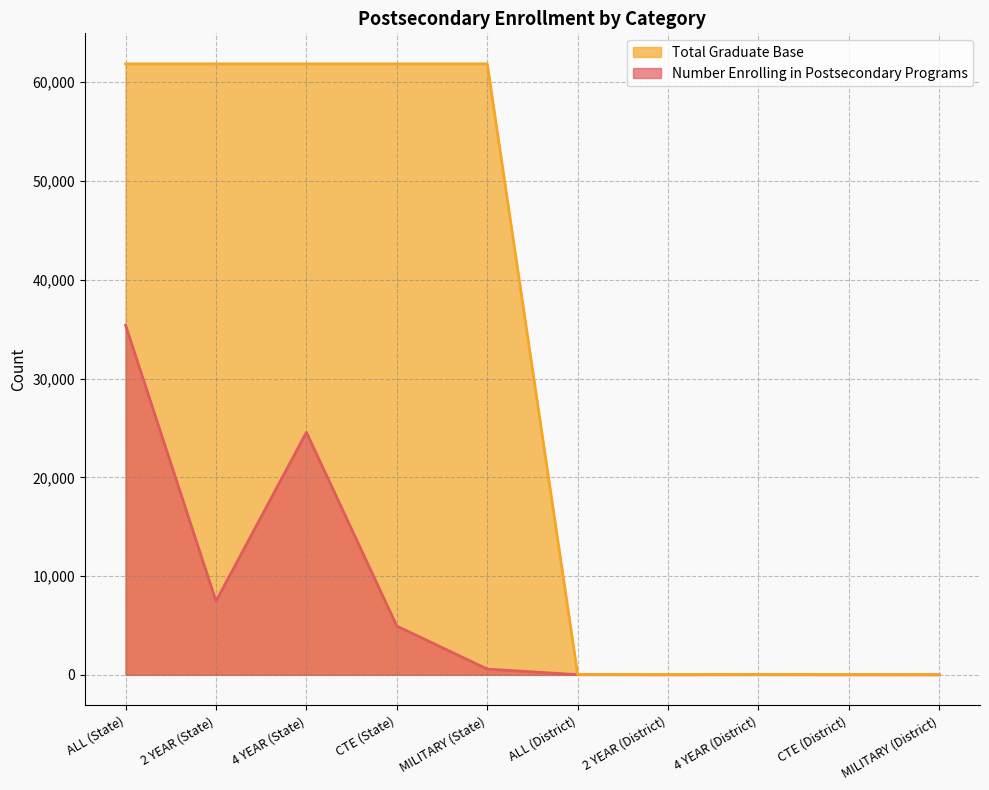

True or false: Total Graduate Base (line) and Number Enrolling in Postsecondary Programs (line) cross at least once.

False